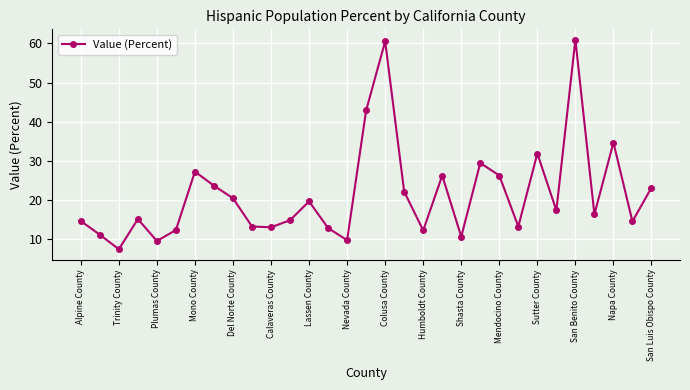

What is the value of the 21st point from the left?

10.7